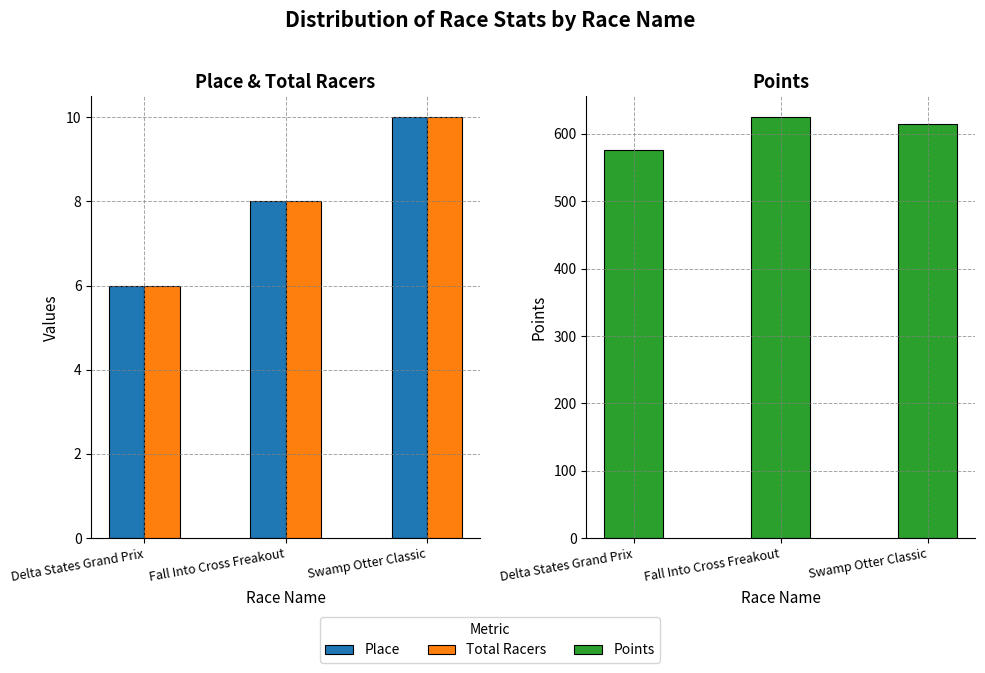

How many data points does each series have?

3